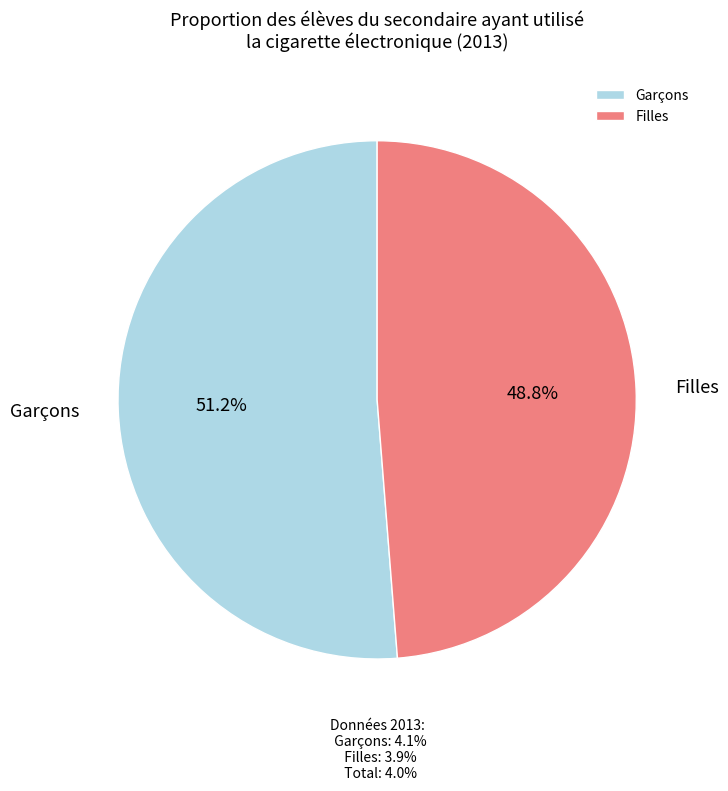

How many segments does this pie chart have?

2